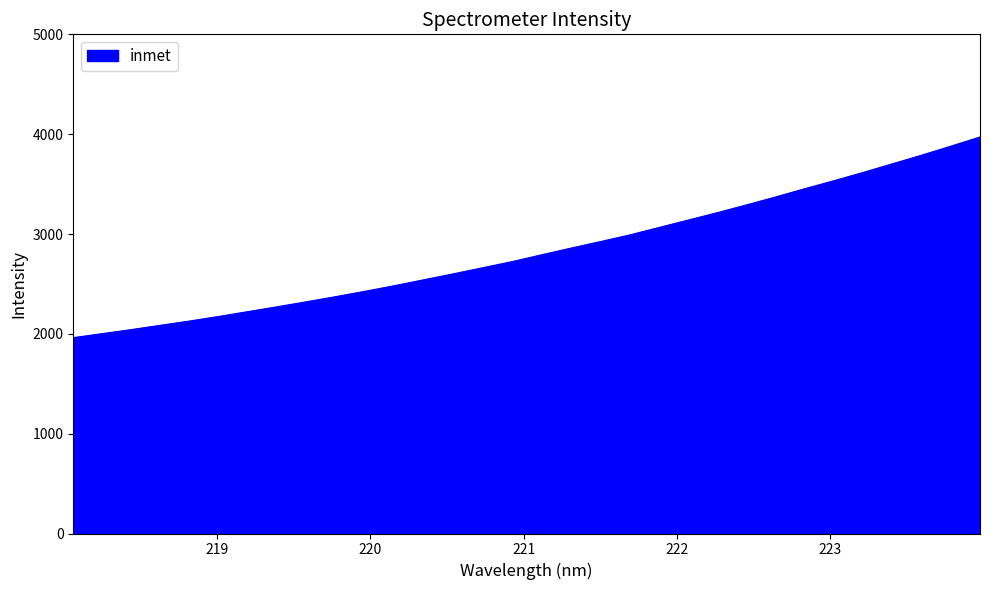

What is the smallest value displayed?

1961.9